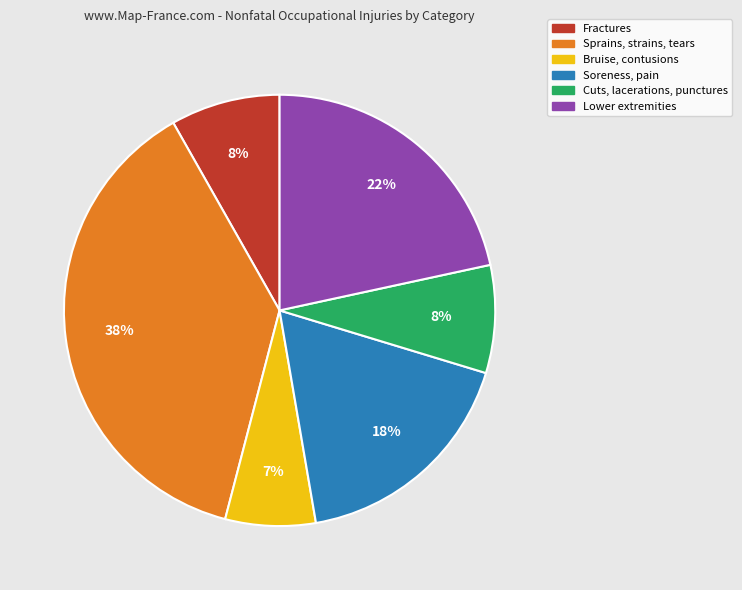

How many segments does this pie chart have?

6